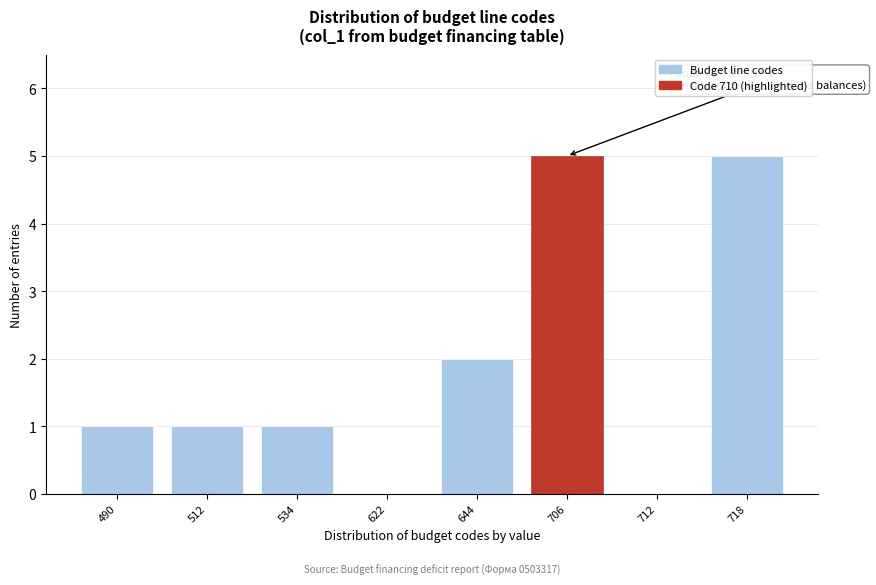

Reading left to right, what are all the values shown in this chart?

490=1	512=1	534=1	622=0	644=2	706=5	712=0	718=5